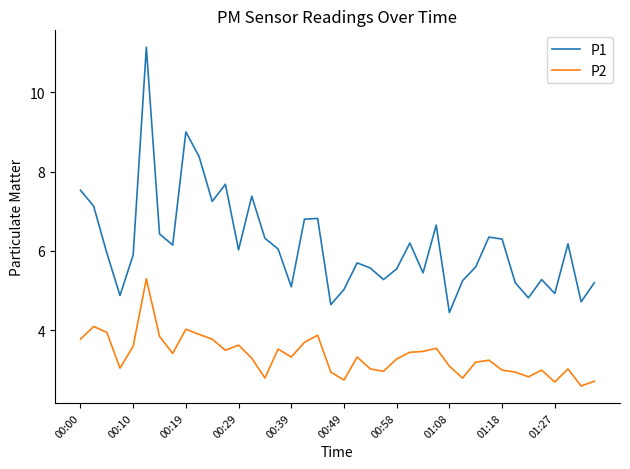

Which series has the largest total across all categories?

P1